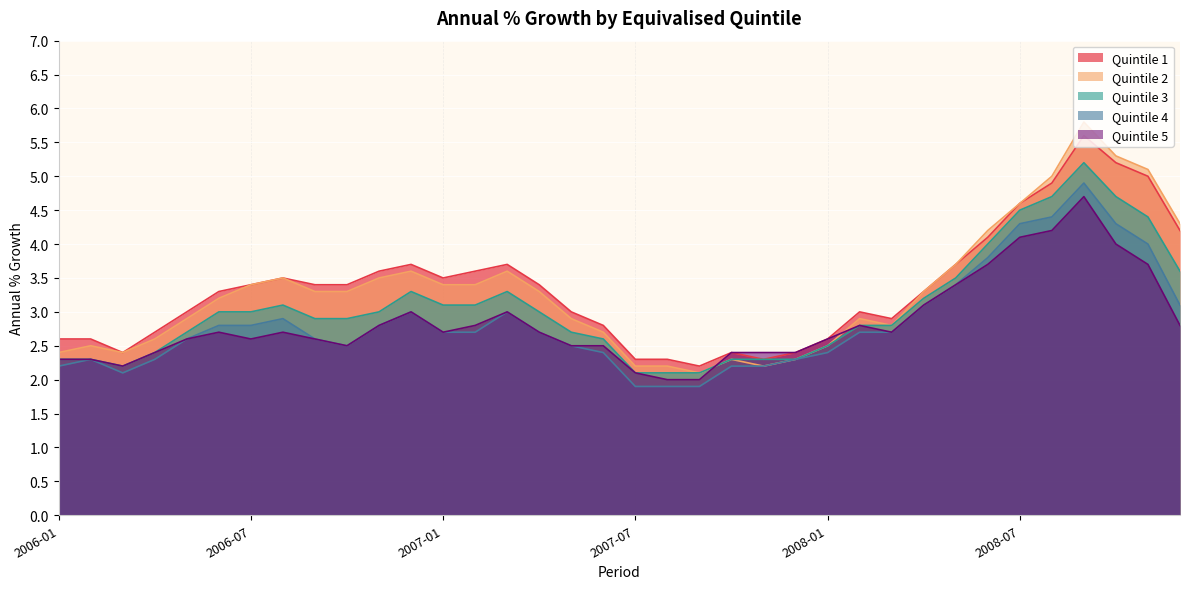

What is the sum of all Quintile 2 values?

118.7